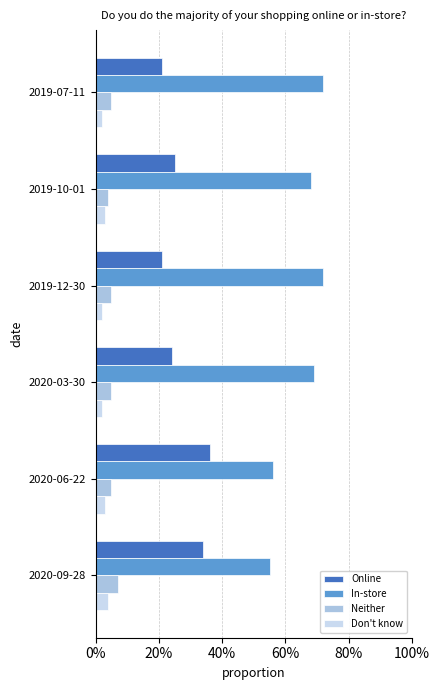

How many In-store values are between 0 and 1?

6